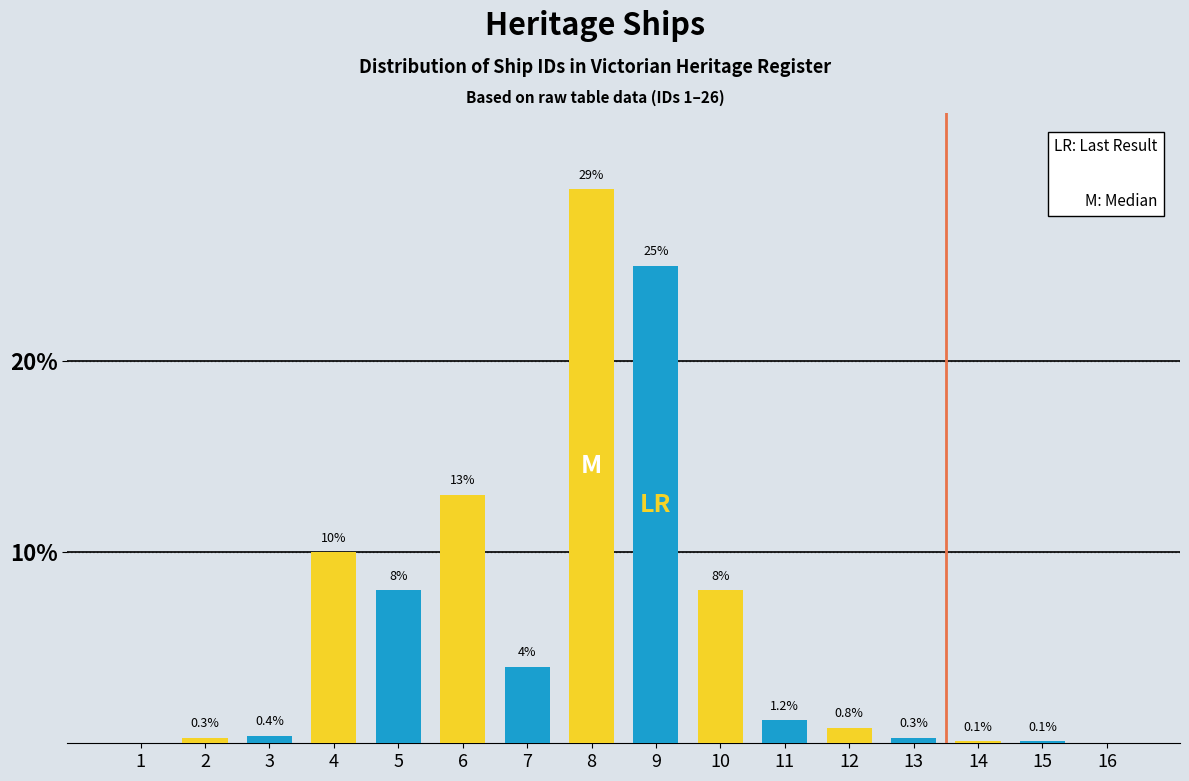

Reading right to left, transcribe all the data shown in this chart.

16=0.0	15=0.1	14=0.1	13=0.3	12=0.8	11=1.2	10=8.0	9=25.0	8=29.0	7=4.0	6=13.0	5=8.0	4=10.0	3=0.4	2=0.3	1=0.0